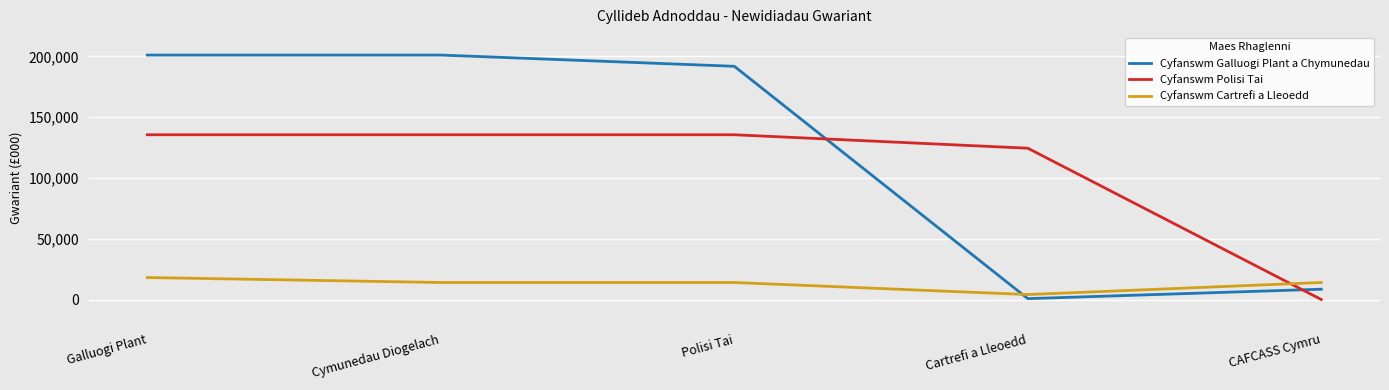

True or false: Cyfanswm Cartrefi a Lleoedd has more than 2 points higher than both neighbors.

False